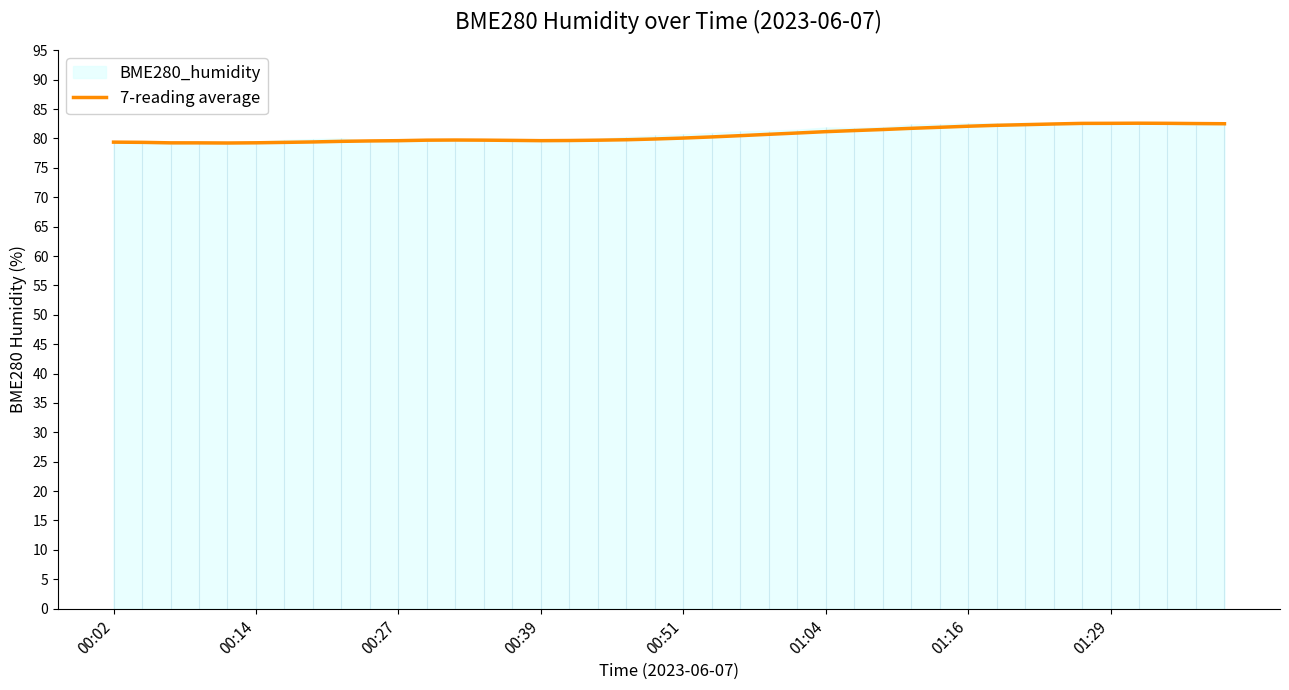

What is the maximum value for 7-reading average?

82.6